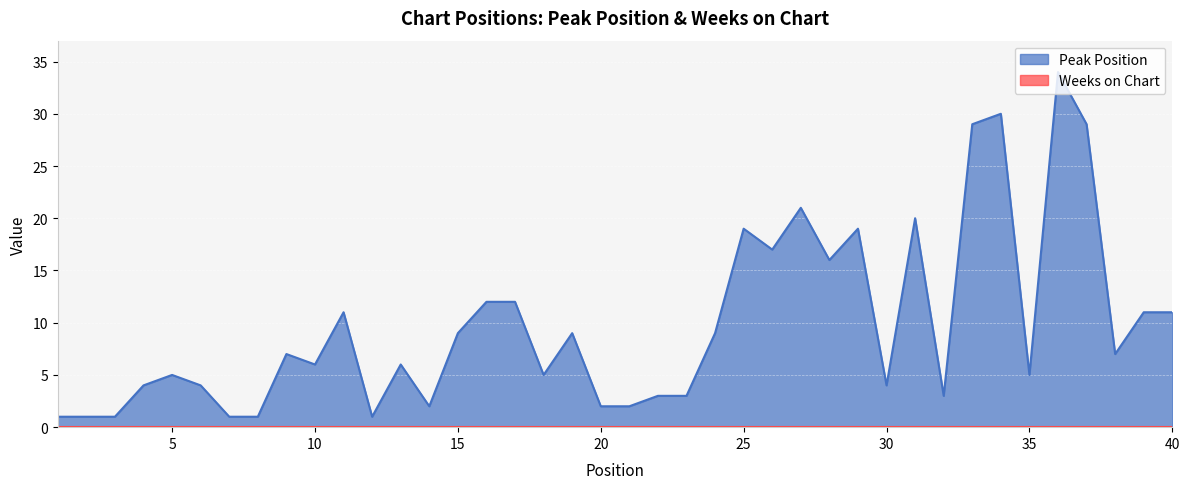

List the labels in order of value, smallest first.

1, 2, 3, 7, 8, 12, 14, 20, 21, 22, 23, 32, 4, 6, 30, 5, 18, 35, 10, 13, 9, 38, 15, 19, 24, 11, 39, 40, 16, 17, 28, 26, 25, 29, 31, 27, 33, 37, 34, 36